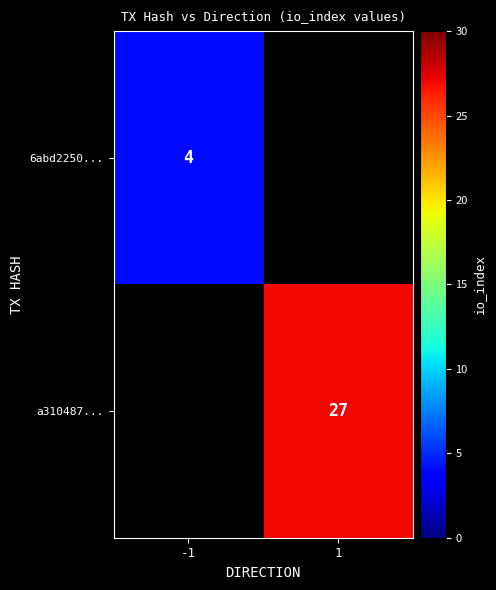

At which category does the chart reach its peak across all series?

1